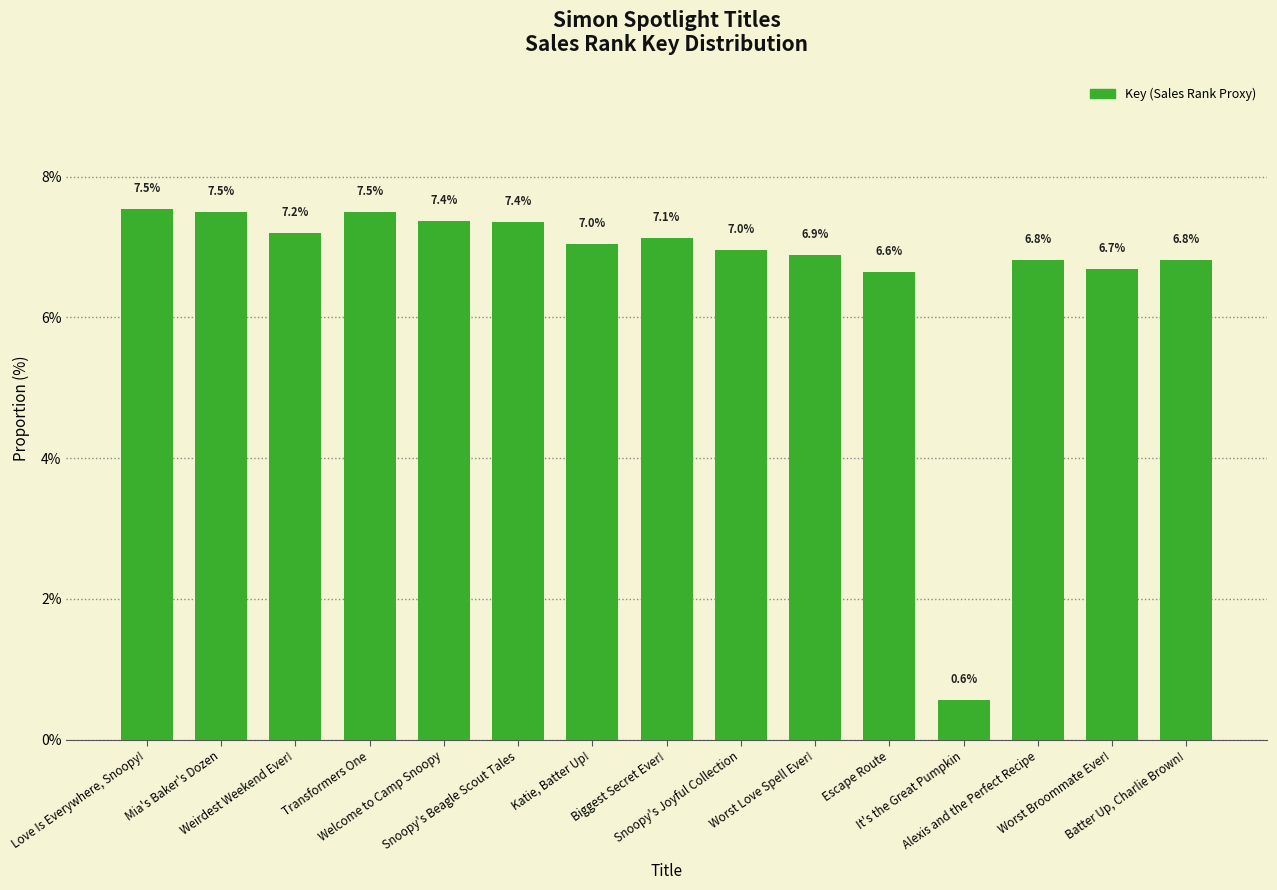

What is the difference between the second highest and minimum values?

6.9